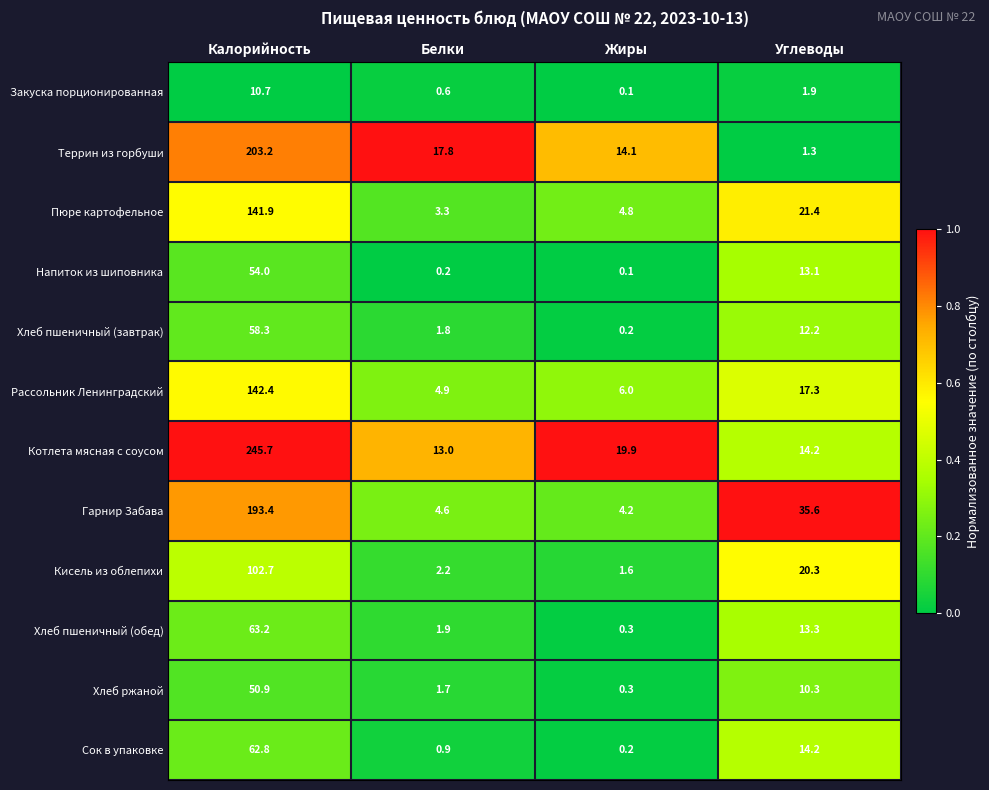

The Рассольник Ленинградский series shows 242.5 at Калорийность. True or false?

False